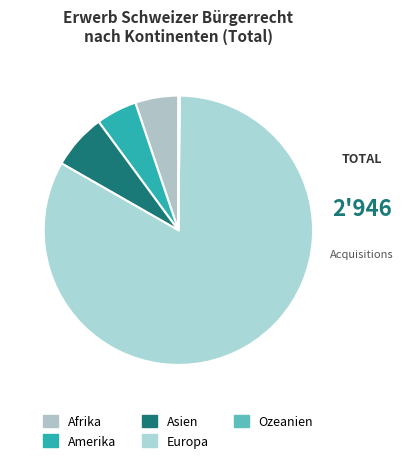

Combined, do Afrika and Ozeanien account for over 50%?

No